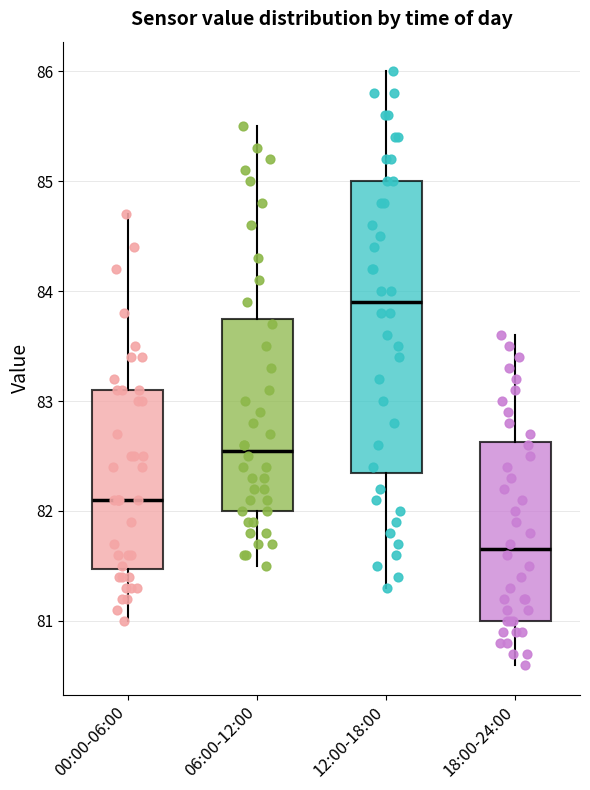

Which box has the highest median line?

12:00-18:00